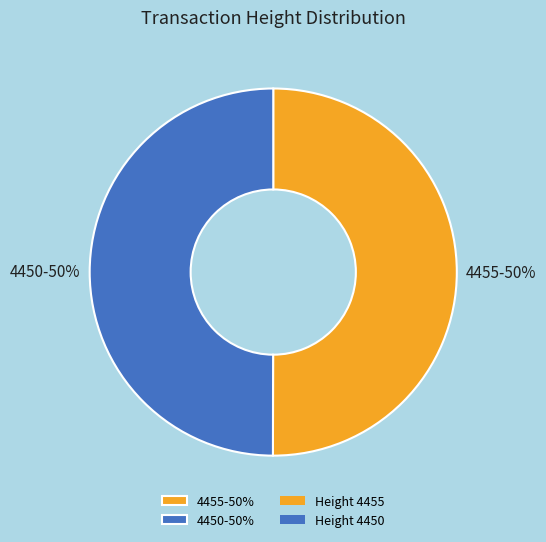

What percentage is the 4455 slice, to the nearest percent?

50%